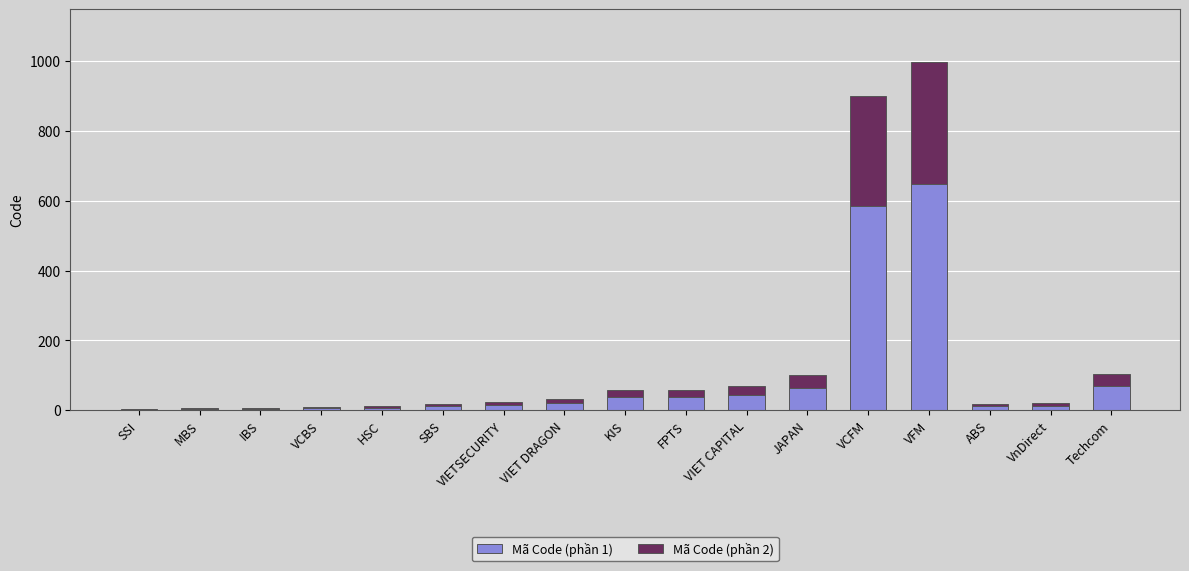

What is the total value across all series at VIET CAPITAL?

68